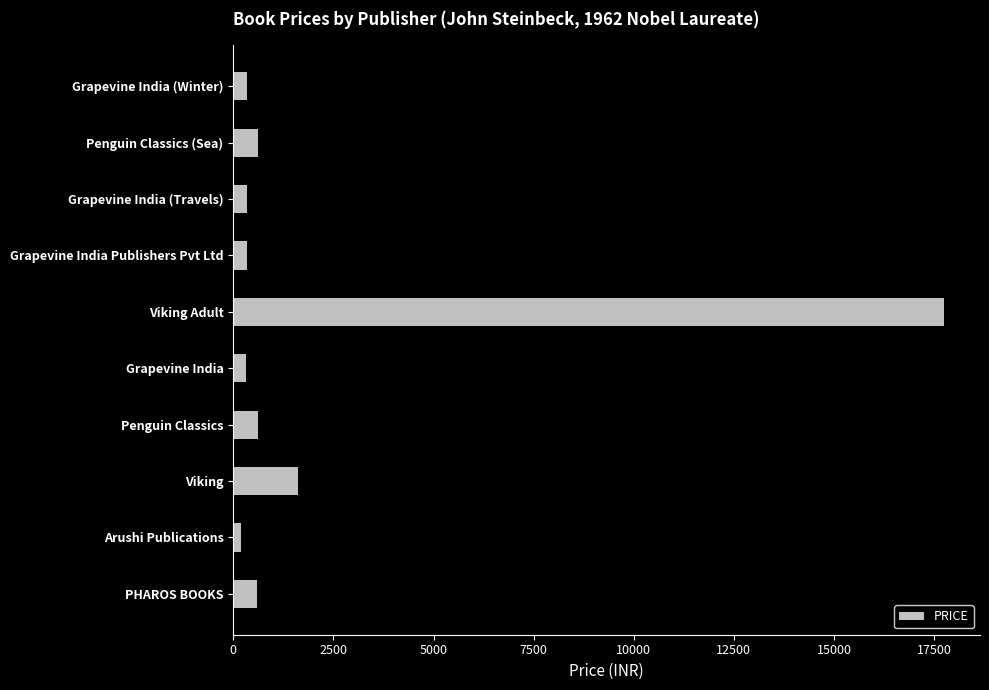

What is the sum of all values?

22774.5